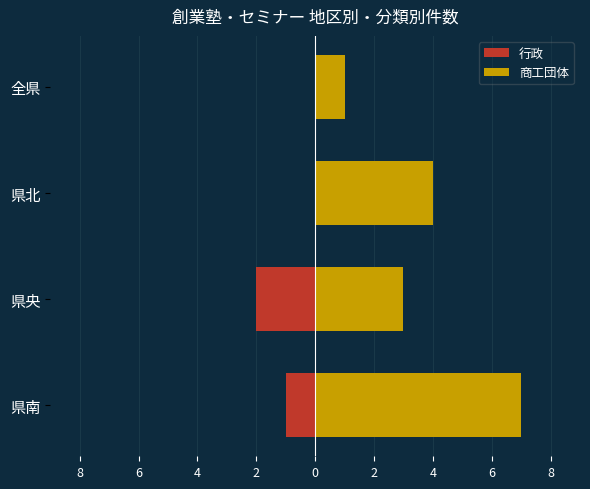

Which has a higher value, 県北 or 県南?

県北